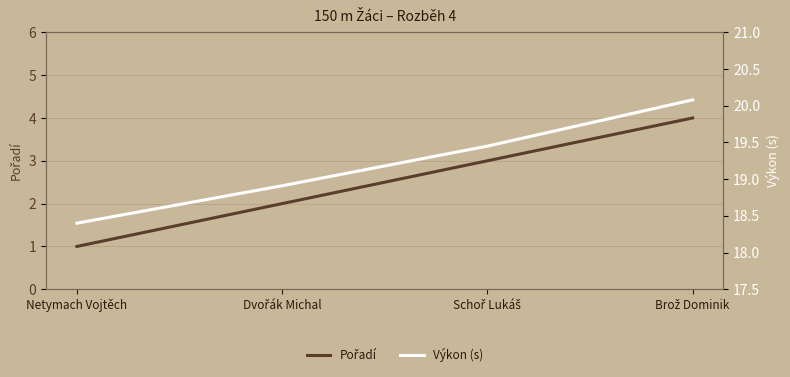

What is the sum of the Výkon (s) values at Netymach Vojtěch and Brož Dominik?

38.5